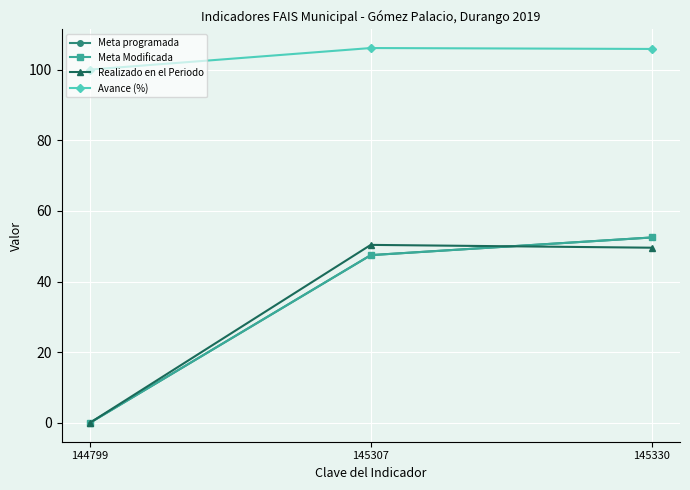

Is this an area chart (filled region under the line)?

No